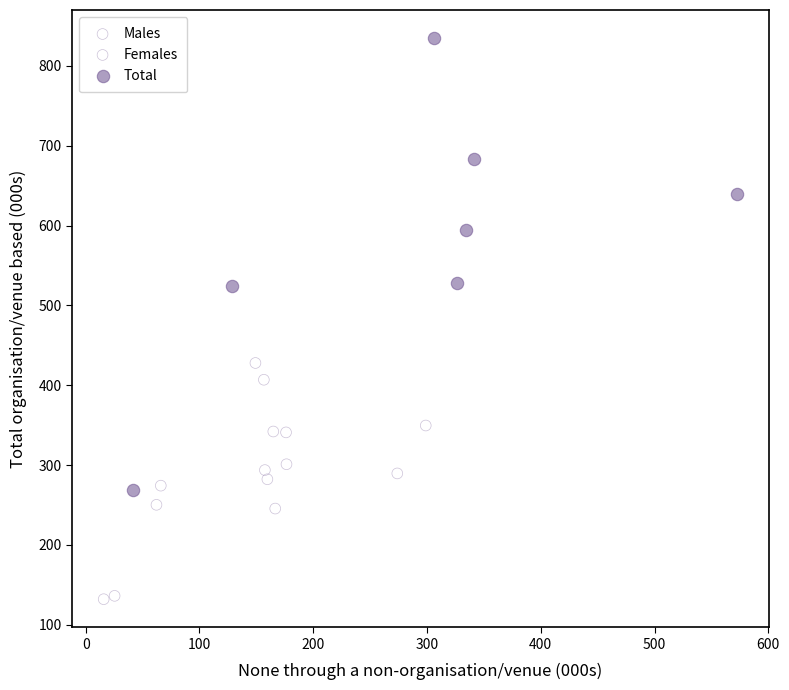

Which series contains the highest Y value?

Total